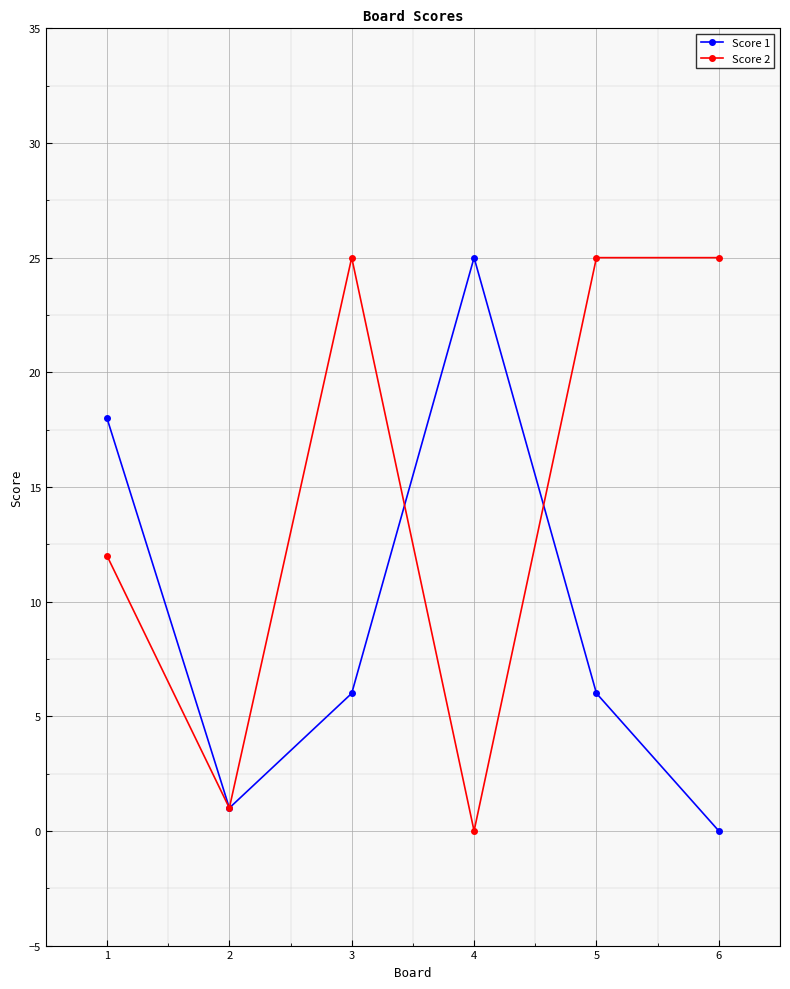

List the series in order of their overall mean, lowest first.

Score 1, Score 2